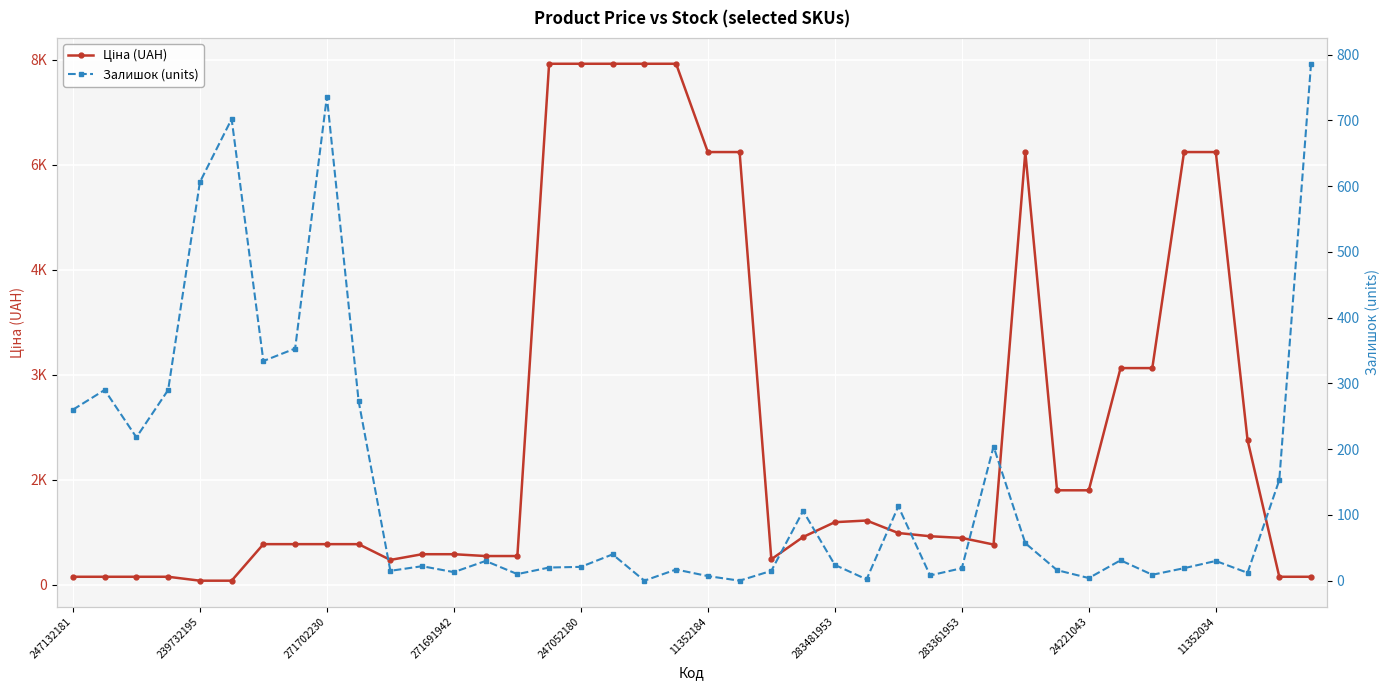

At how many categories does at least one series exceed 1283?

15